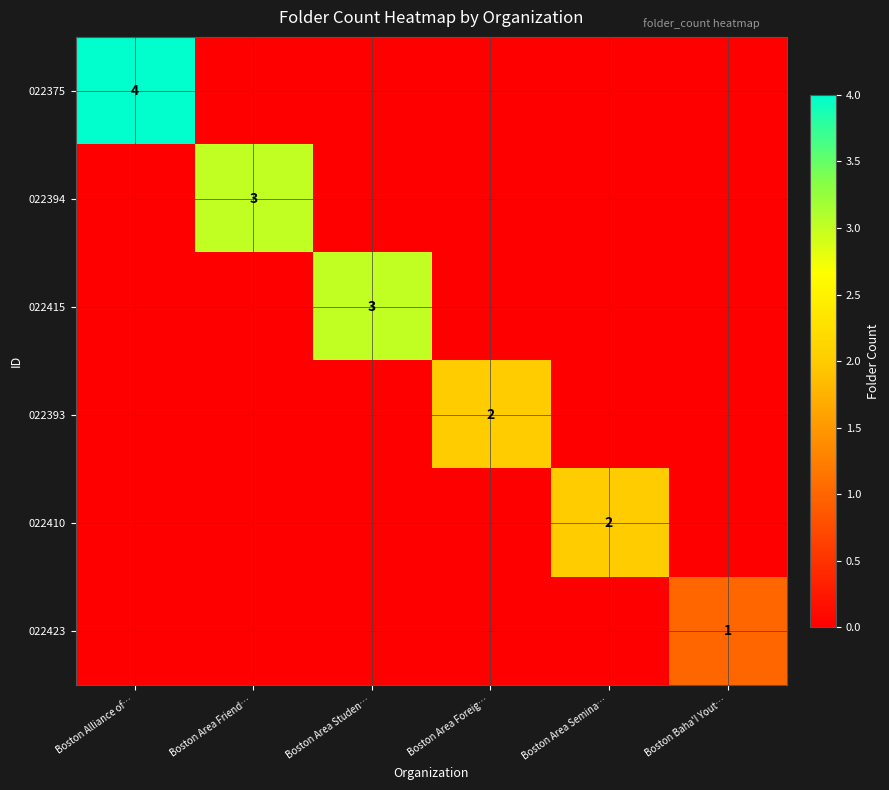

Is it true that 022394 equals 3 at Boston Area Friend…?

True